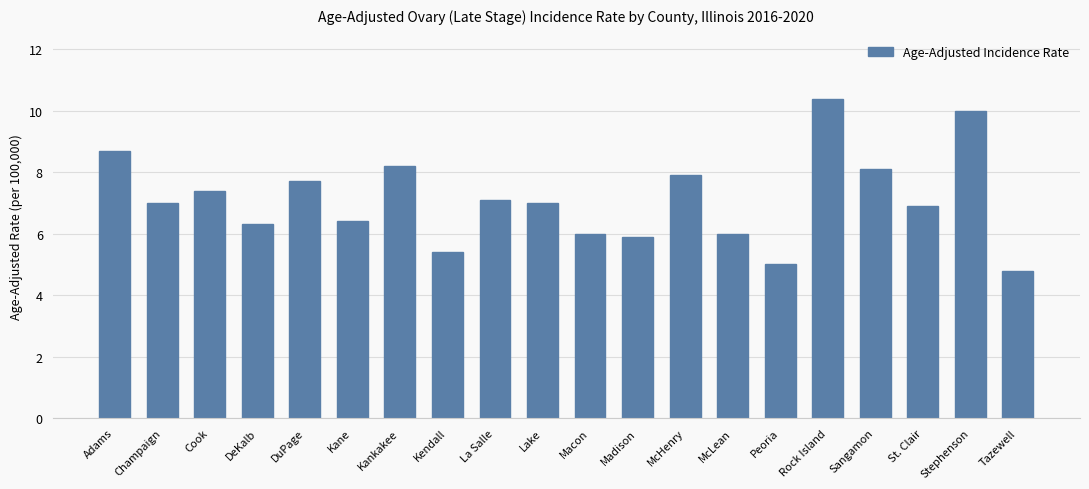

How many data points does each series have?

20